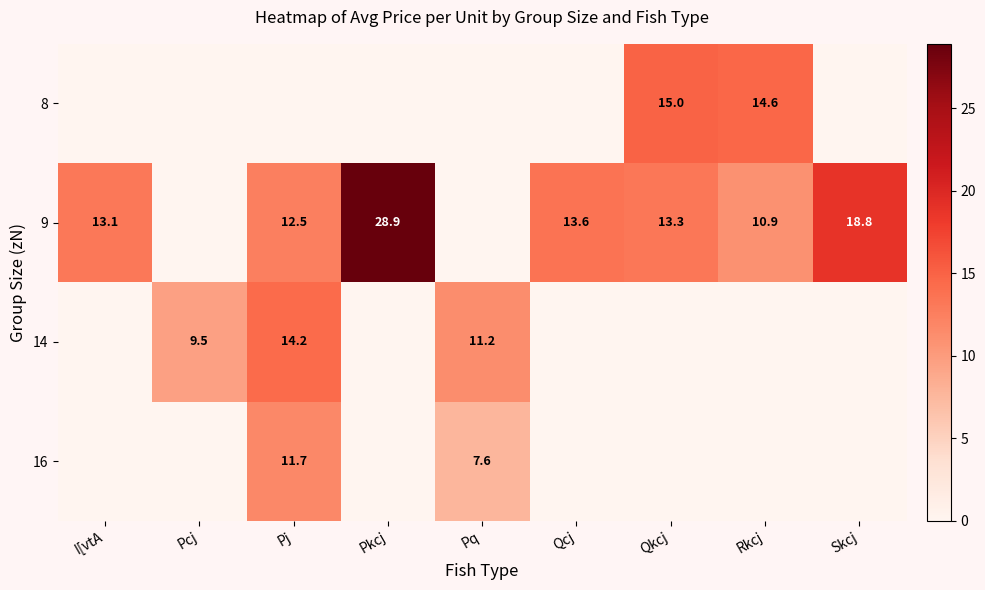

What is the difference between the 9 values at Qkcj and Skcj?

5.5